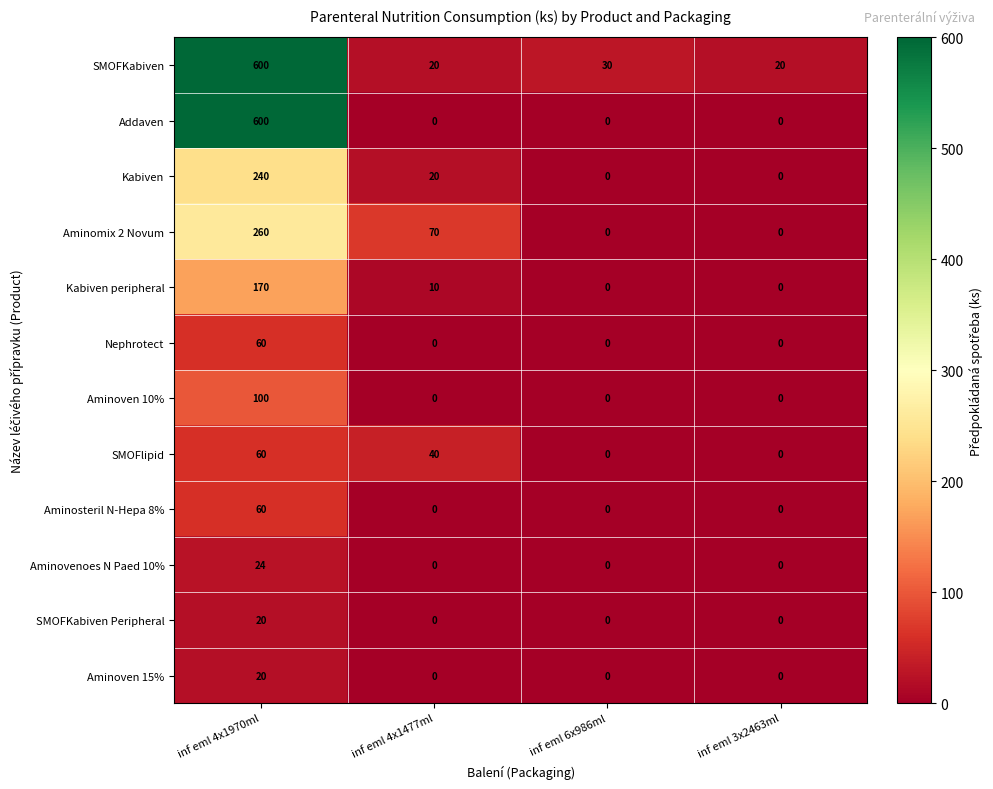

At how many categories does at least one series exceed 241?

1